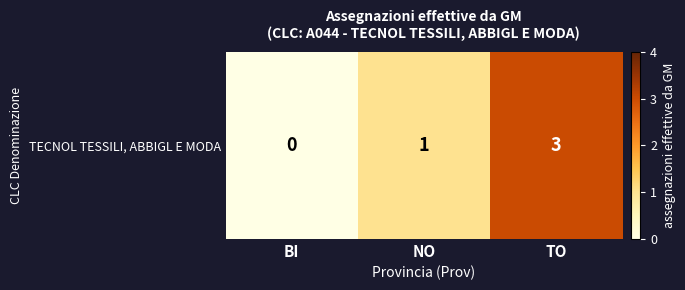

Rank the categories by value from lowest to highest.

BI, NO, TO